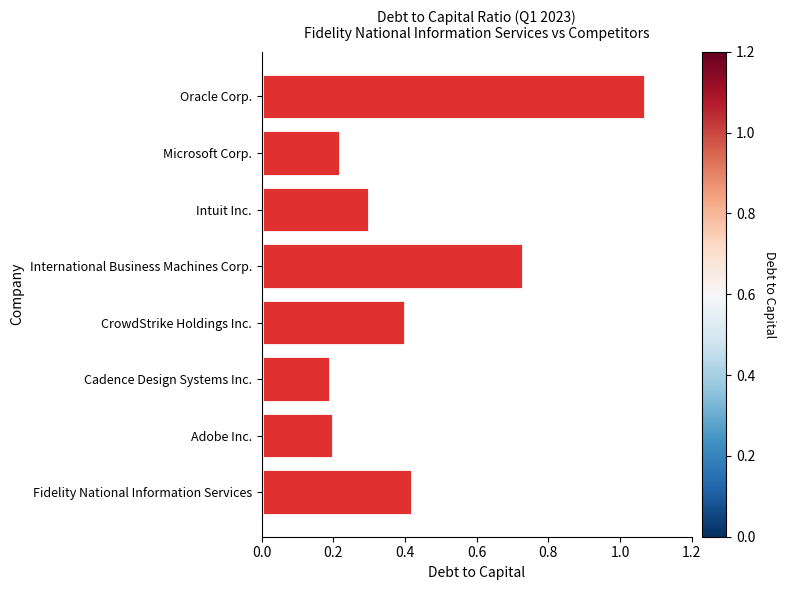

Are the bars grouped side by side (vs. stacked)?

No